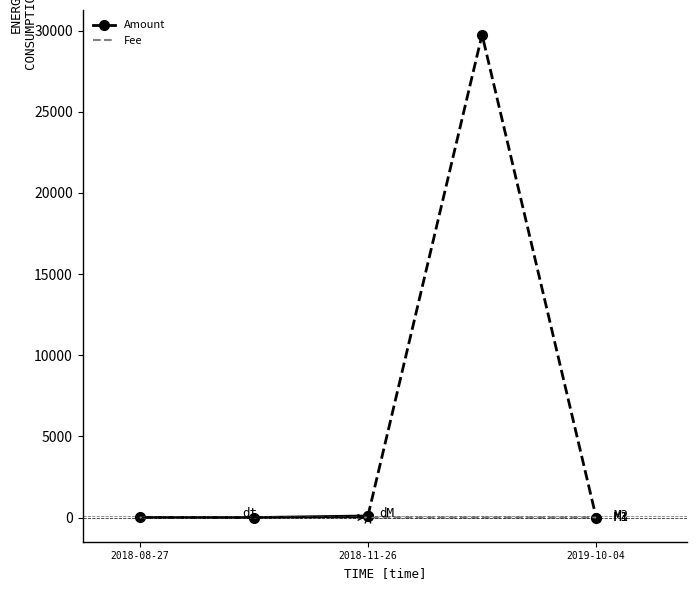

List the series in order of their peak value, highest first.

Amount, Fee